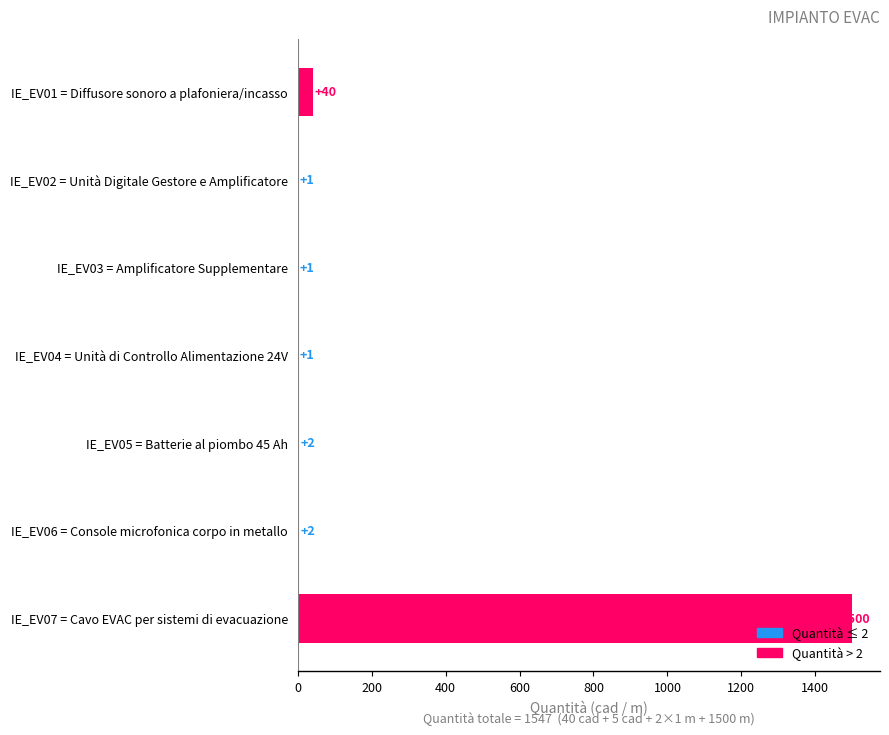

Is it true that the value at IE_EV07 = Cavo EVAC per sistemi di evacuazione is 2424?

False